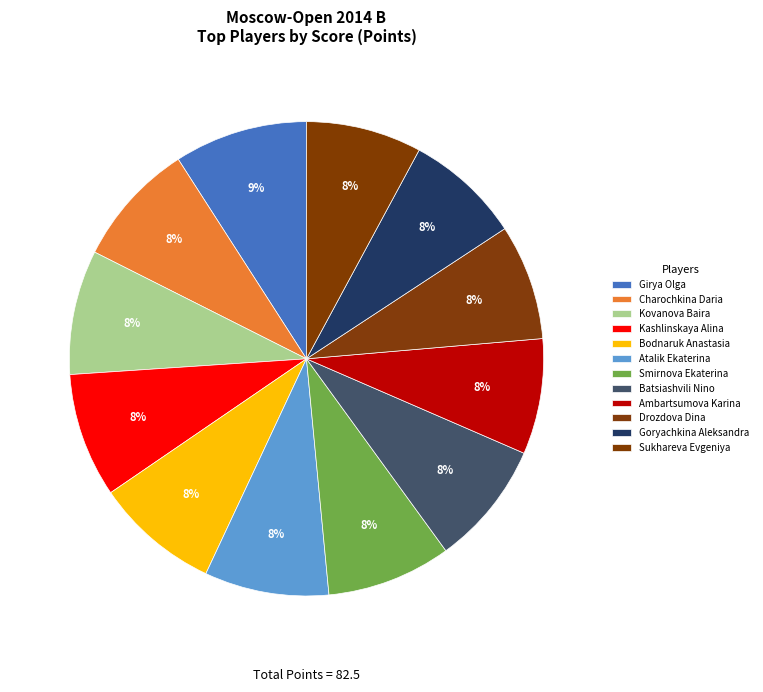

Is there any slice that represents more than half of the pie?

No